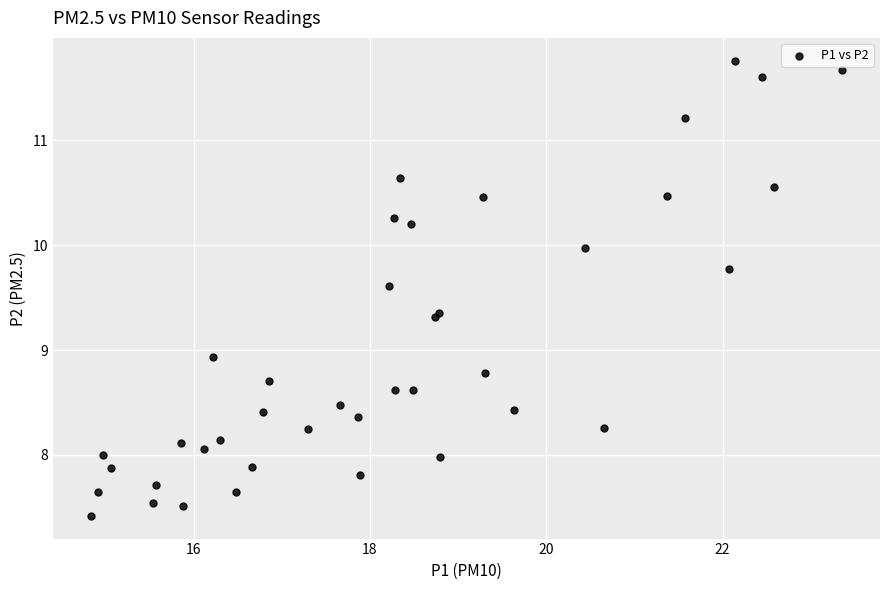

What Y value in the scatter plot is closest to 9?

8.9